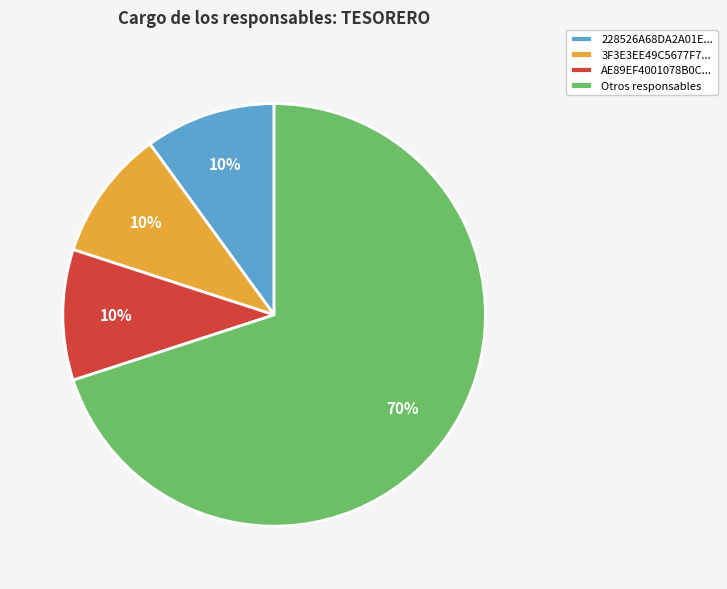

Is it true that AE89EF4001078B0C... is 15% of the pie?

False